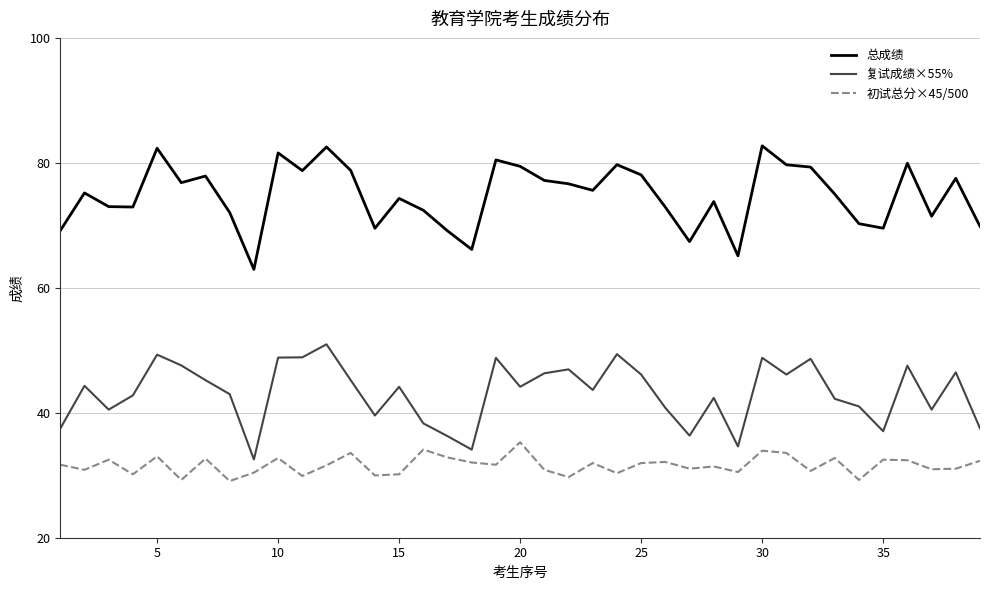

Does the chart have visible grid lines?

Yes